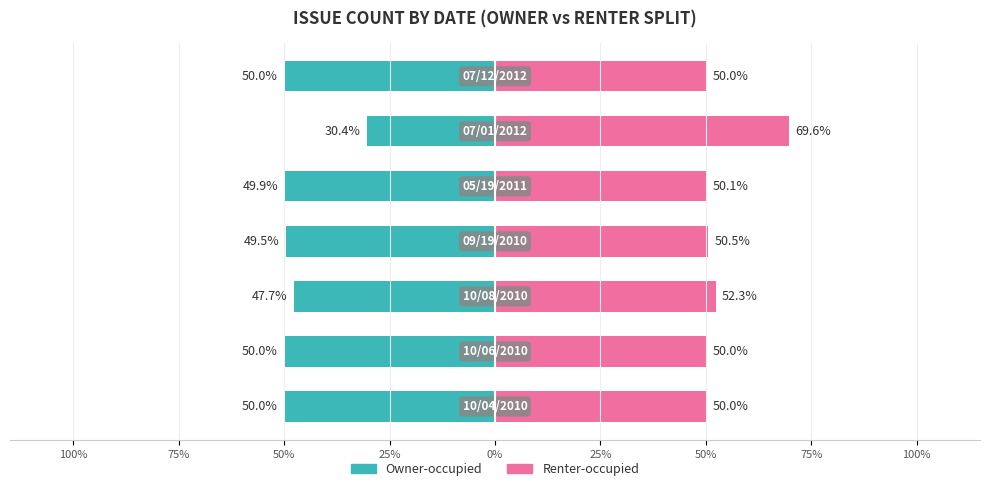

Reading left to right, extract all data points from this chart.

Owner-occupied: 100%=-50.0	75%=-50.0	50%=-47.7	25%=-49.5	0%=-49.9	25%=-30.4	50%=-50.0
Renter-occupied: 100%=50.0	75%=50.0	50%=52.3	25%=50.5	0%=50.1	25%=69.6	50%=50.0